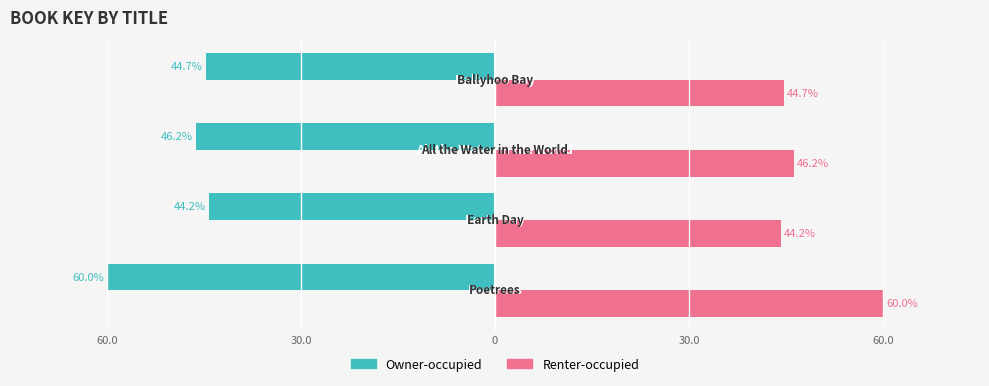

What is the value of the Owner-occupied bar at the 3rd from the left?

-46.2